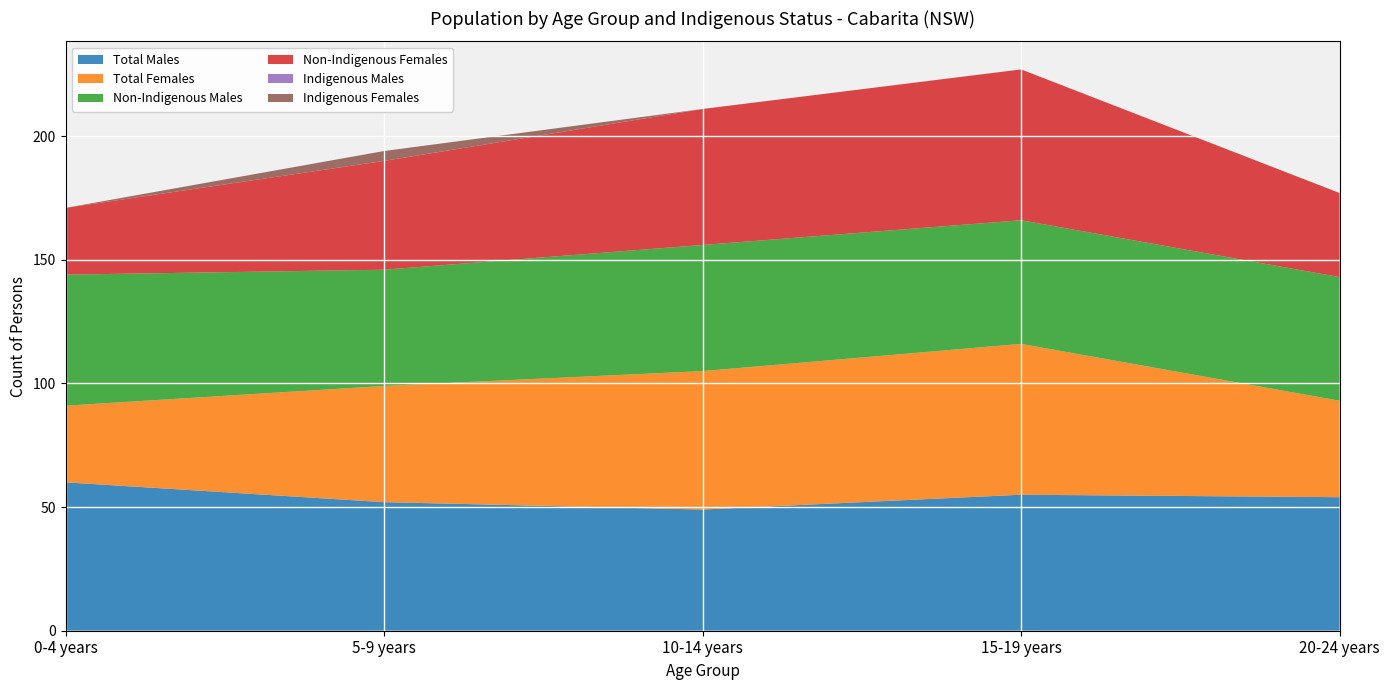

Reading left to right, what are all the values shown in this chart?

Total Males: 0-4 years=60	5-9 years=52	10-14 years=49	15-19 years=55	20-24 years=54
Total Females: 0-4 years=31	5-9 years=47	10-14 years=56	15-19 years=61	20-24 years=39
Non-Indigenous Males: 0-4 years=53	5-9 years=47	10-14 years=51	15-19 years=50	20-24 years=50
Non-Indigenous Females: 0-4 years=27	5-9 years=44	10-14 years=55	15-19 years=61	20-24 years=34
Indigenous Males: 0-4 years=0	5-9 years=0	10-14 years=0	15-19 years=0	20-24 years=0
Indigenous Females: 0-4 years=0	5-9 years=4	10-14 years=0	15-19 years=0	20-24 years=0